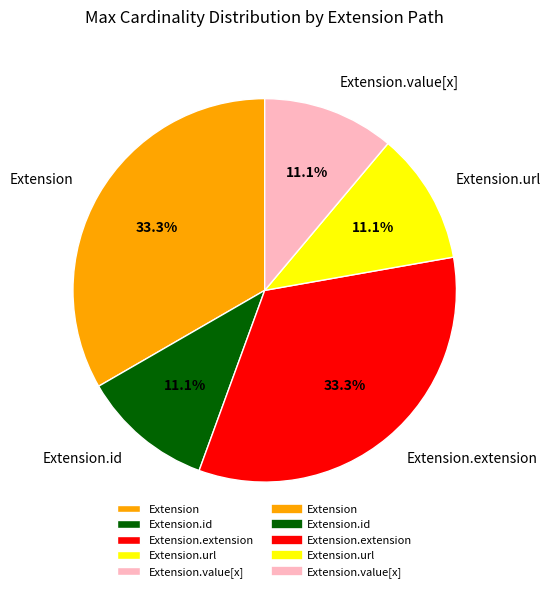

What portion of the pie excludes Extension.id?

88.9%